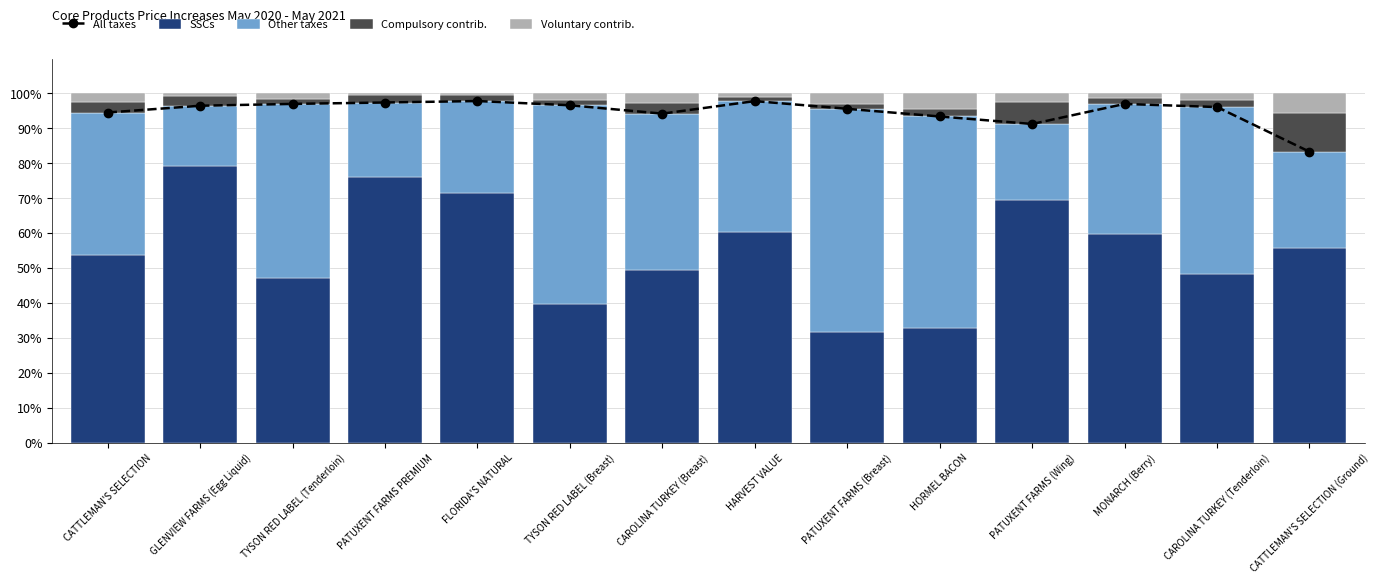

What is the sum of all SSCs values?

774.9